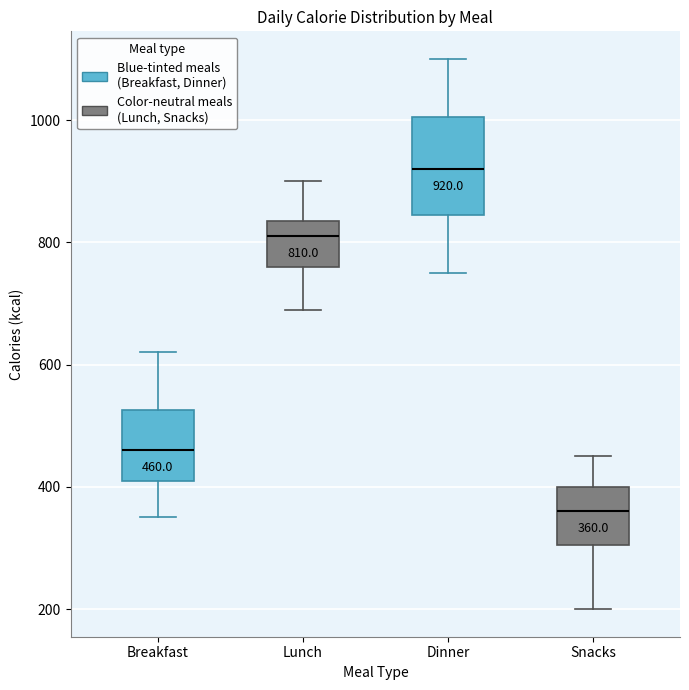

Which box's median line is the lowest?

Snacks